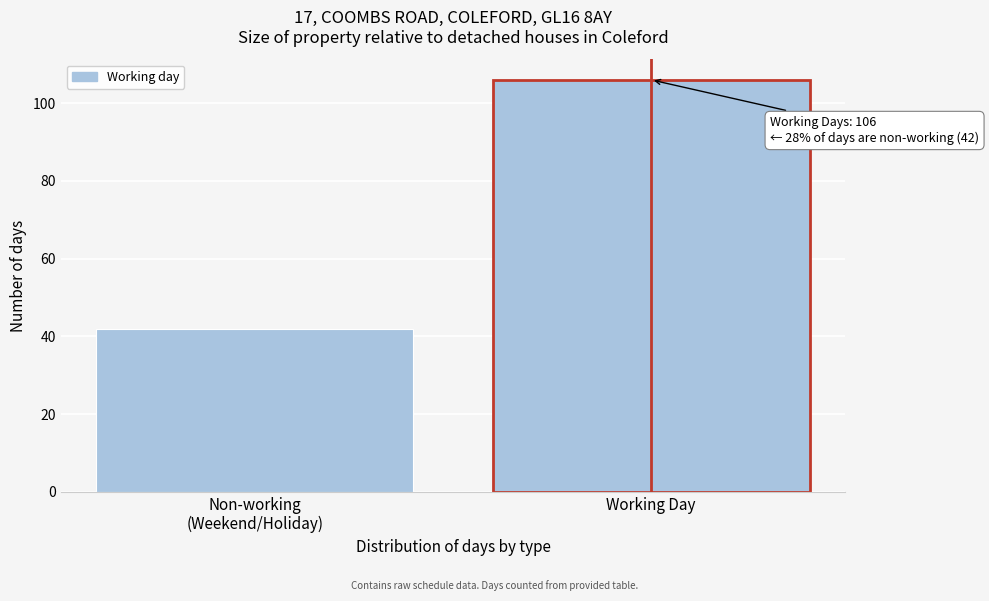

Reading left to right, transcribe all the data shown in this chart.

42	106